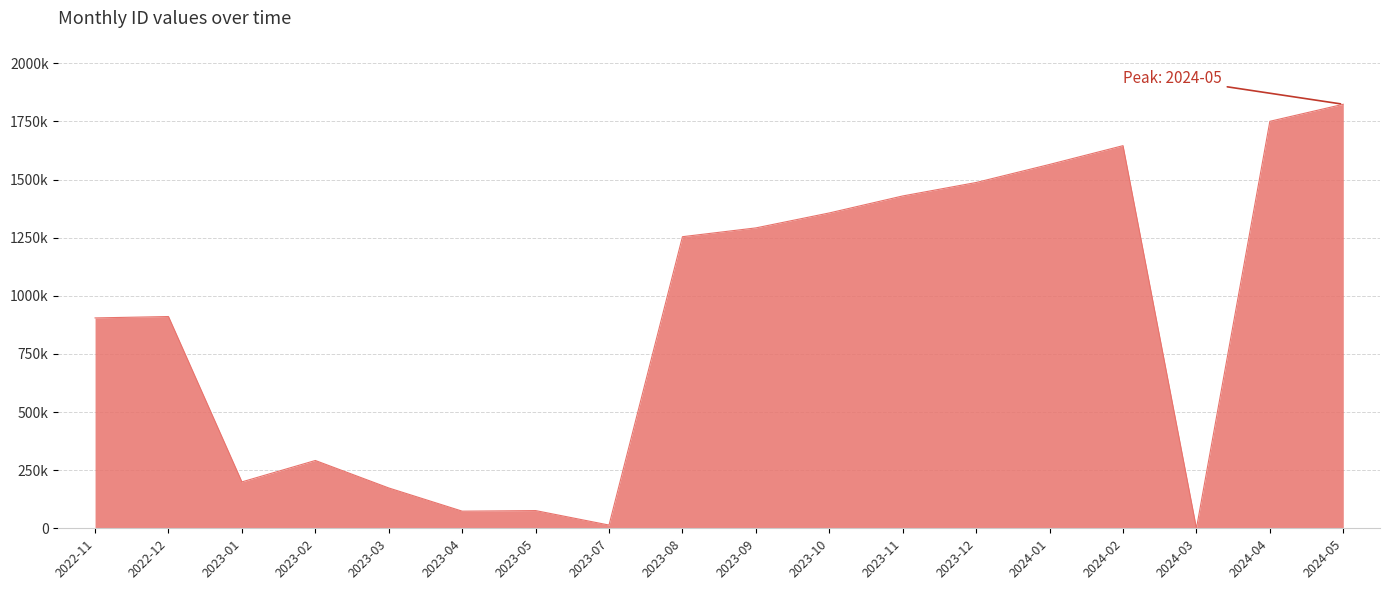

True or false: the data shows 1750779 at 2024-04.

True